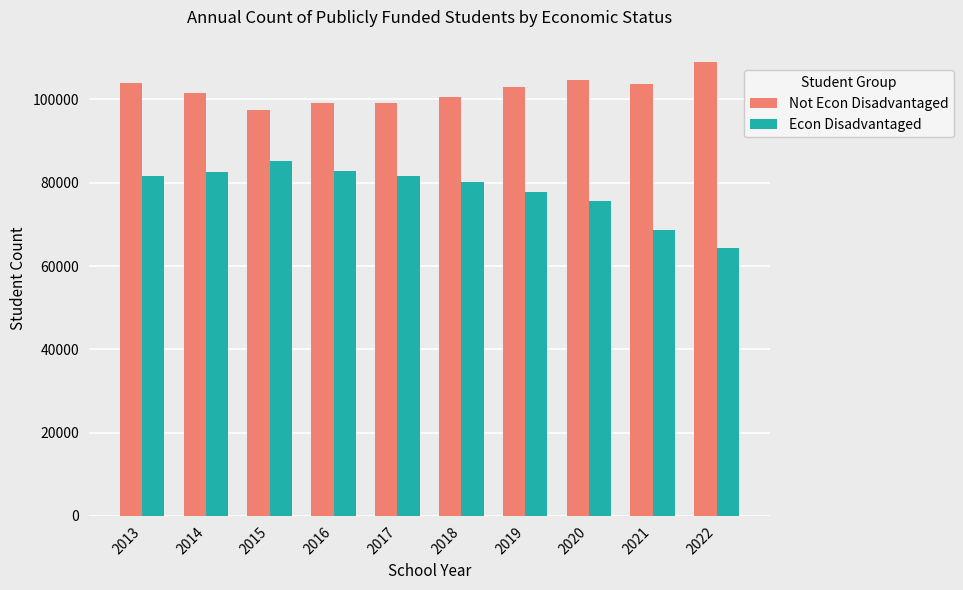

Which series has the widest spread of values?

Econ Disadvantaged